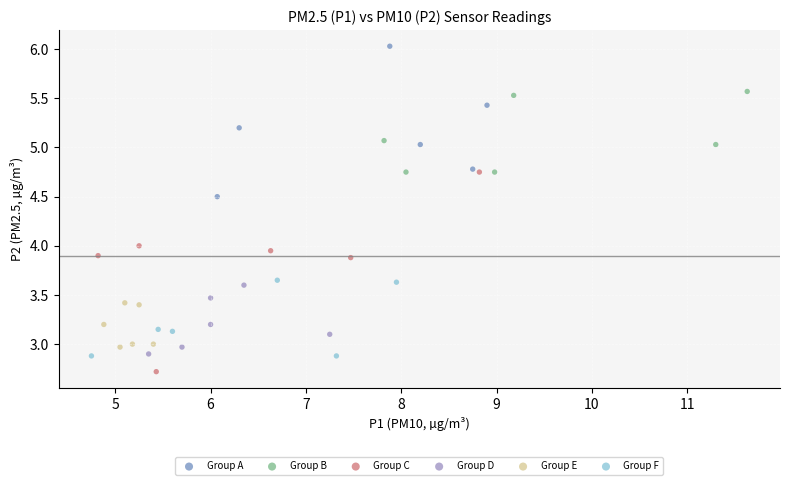

Which series reaches the minimum Y coordinate?

Group C